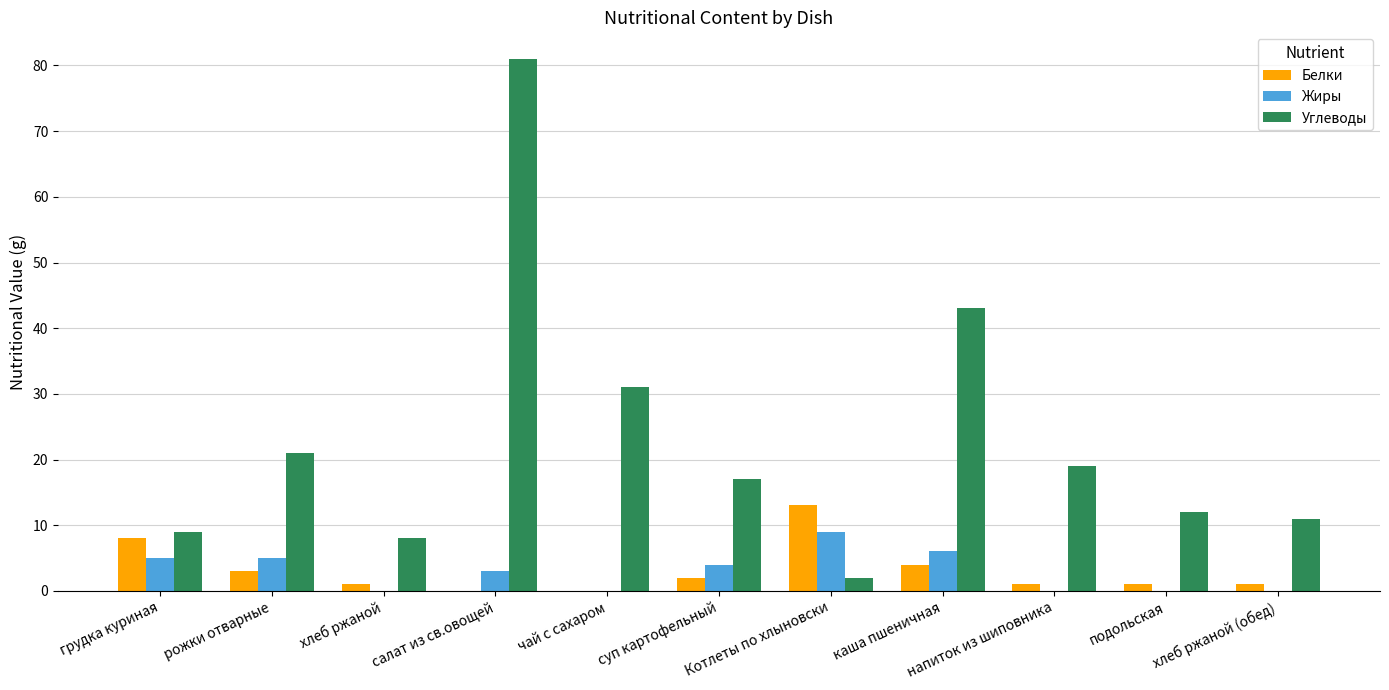

The value of Белки at суп картофельный is 2. True or false?

True